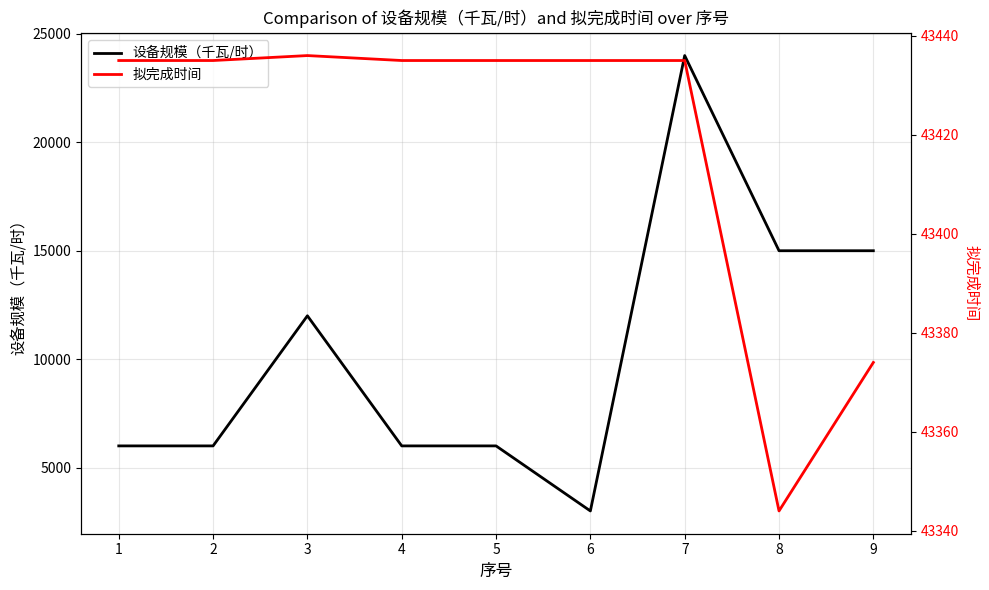

How many data points in 设备规模（千瓦/时） are less than 6000?

1